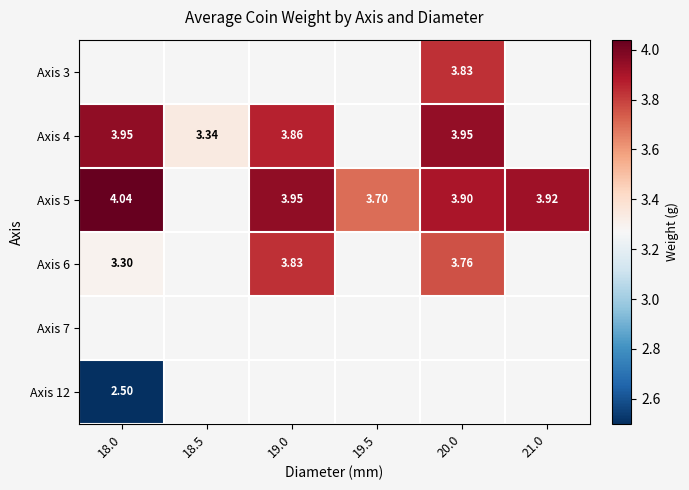

What is the difference between the Axis 5 values at 19.0 and 18.0?

0.1